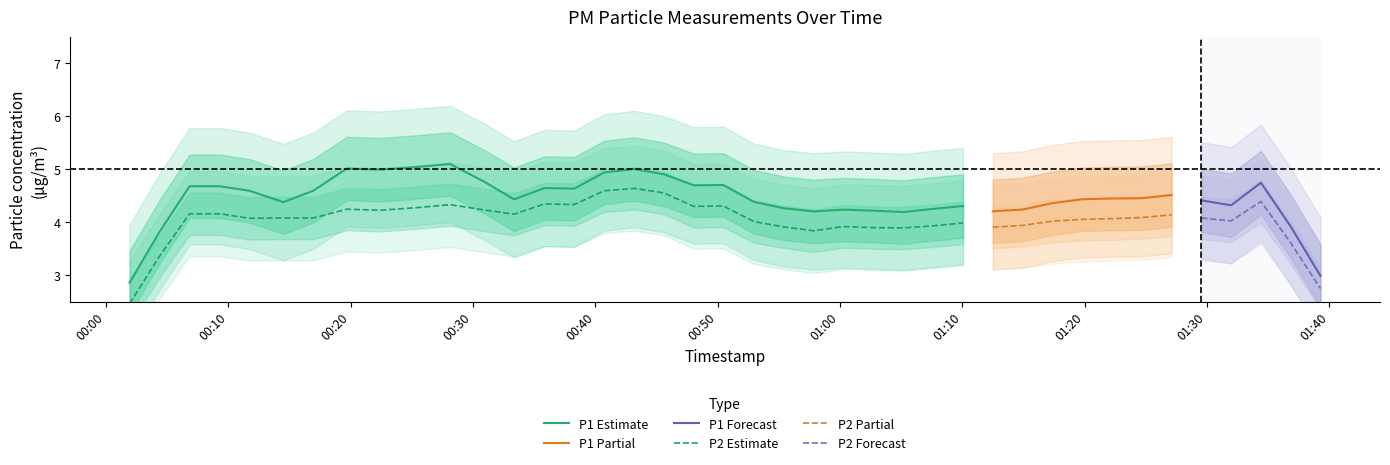

Rank the categories by P1 value from lowest to highest.

23, 24, 6, 30, 35, 38, 7, 13, 26, 29, 19, 28, 16, 34, 4, 21, 27, 11, 31, 10, 37, 20, 22, 0, 5, 12, 1, 18, 25, 33, 36, 14, 3, 32, 2, 15, 8, 17, 9, 39